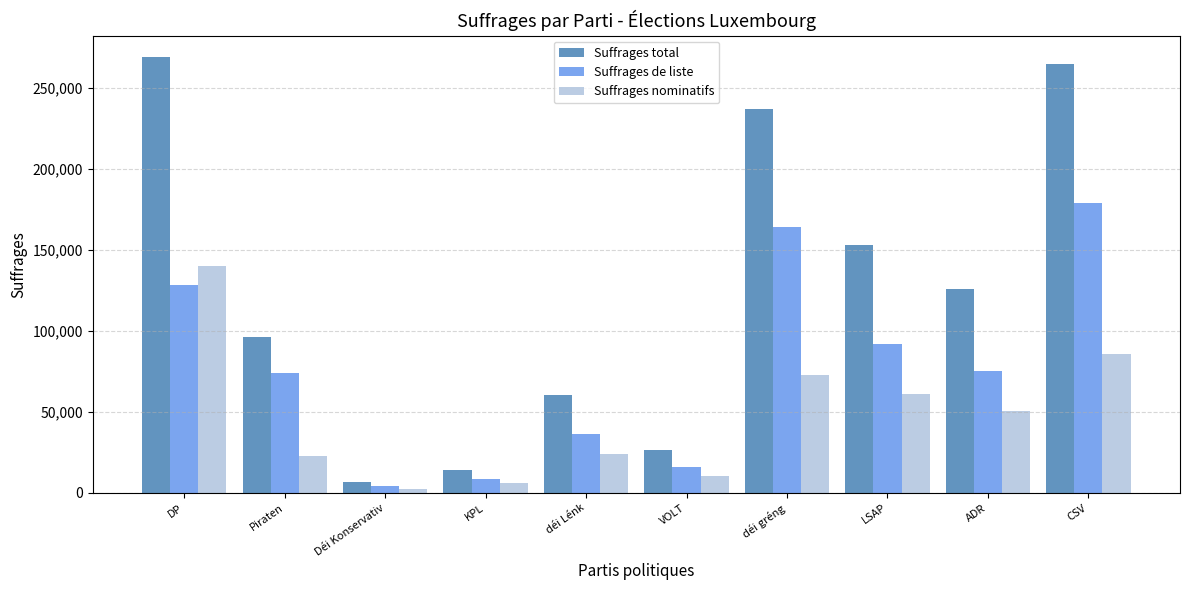

What is the difference between the maximum and minimum values in the Suffrages total series?

262258